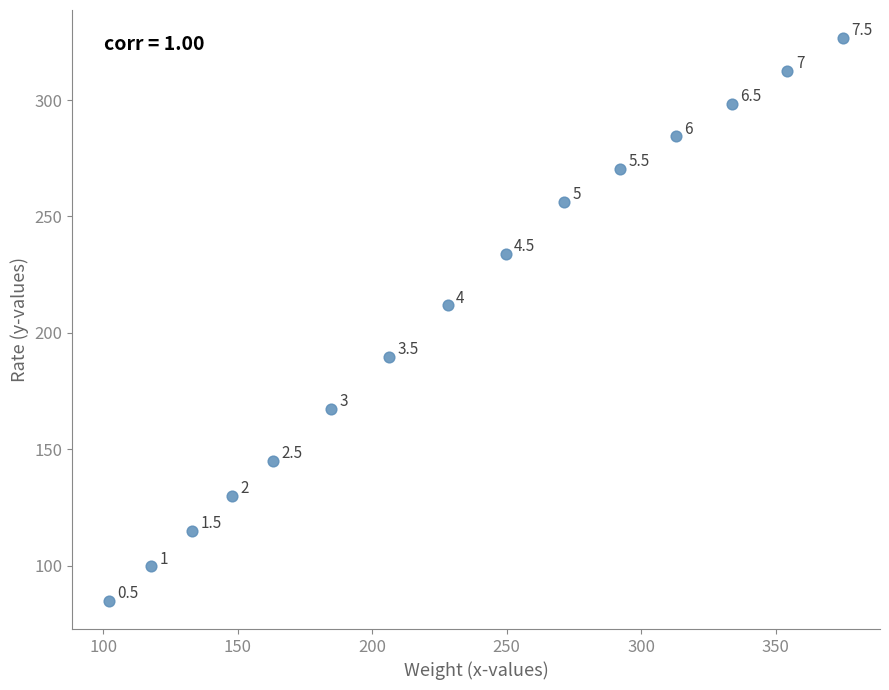

What Y value in the scatter plot is closest to 205?

211.8